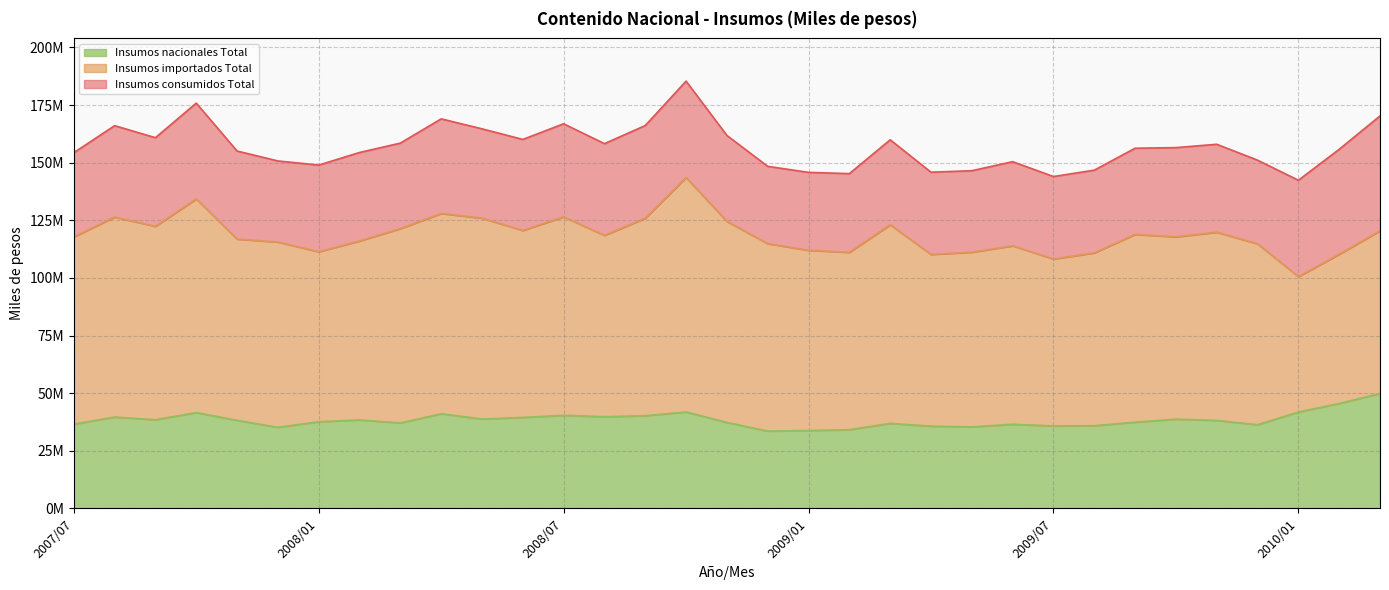

Rank the series at 2007/12 from lowest to highest value.

Insumos nacionales Total, Insumos importados Total, Insumos consumidos Total